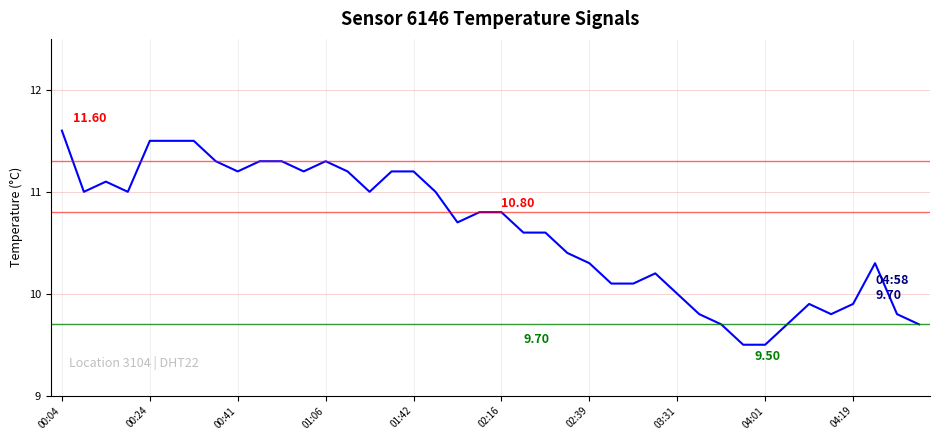

Does the chart display data point markers on the line(s)?

No